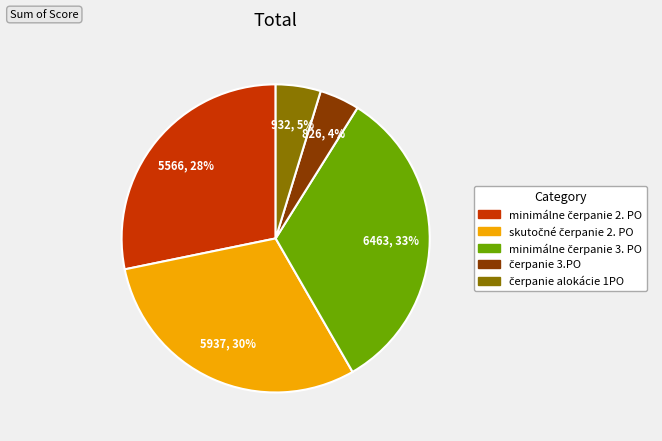

How many segments does this pie chart have?

5